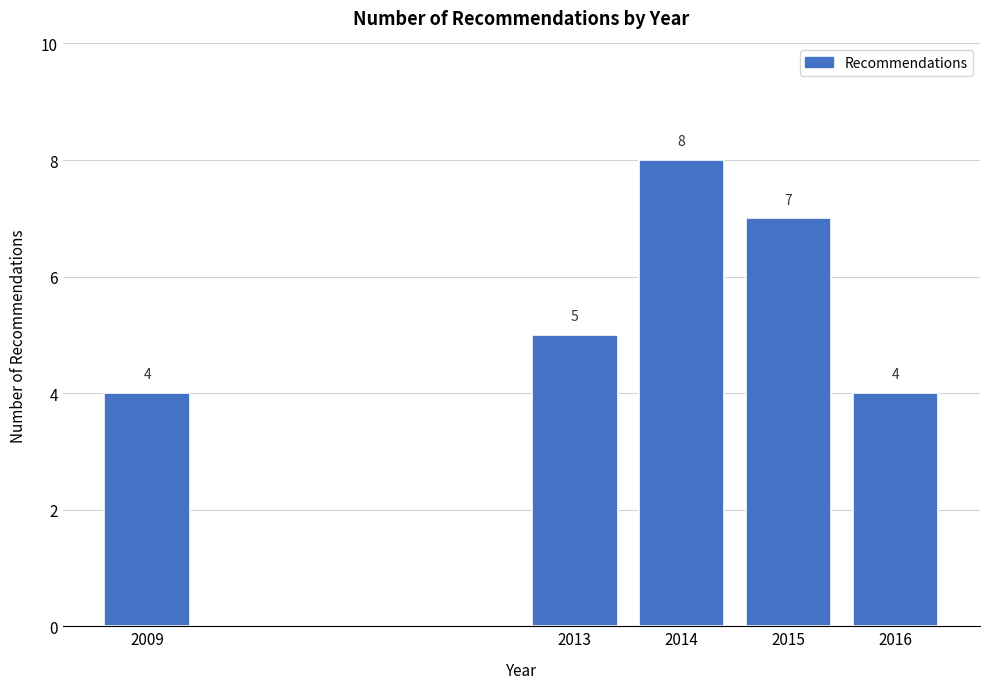

Reading left to right, extract all data points from this chart.

2009=4	2013=5	2014=8	2015=7	2016=4